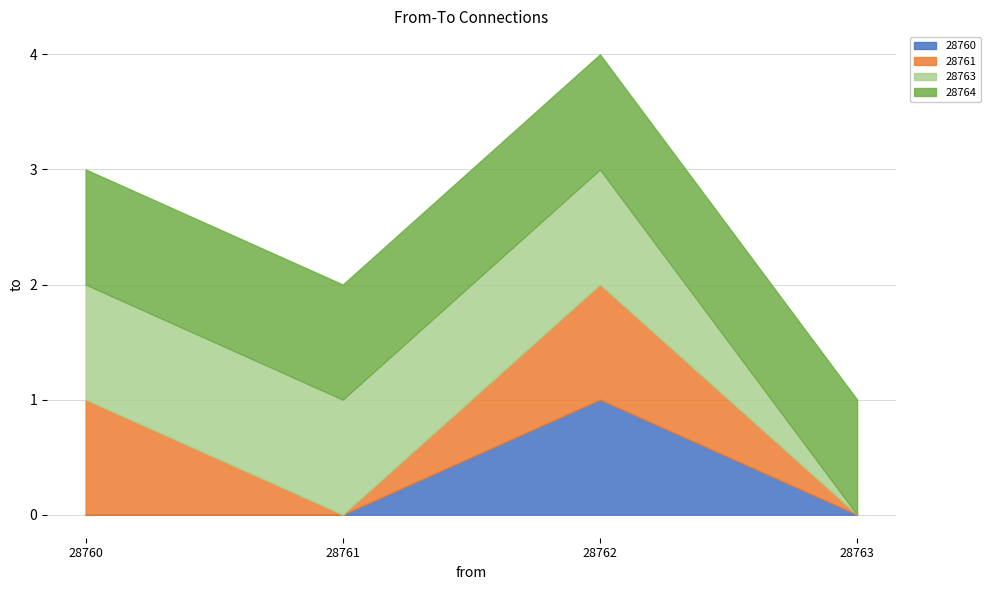

Which category has the highest value in the 28760 series?

28762